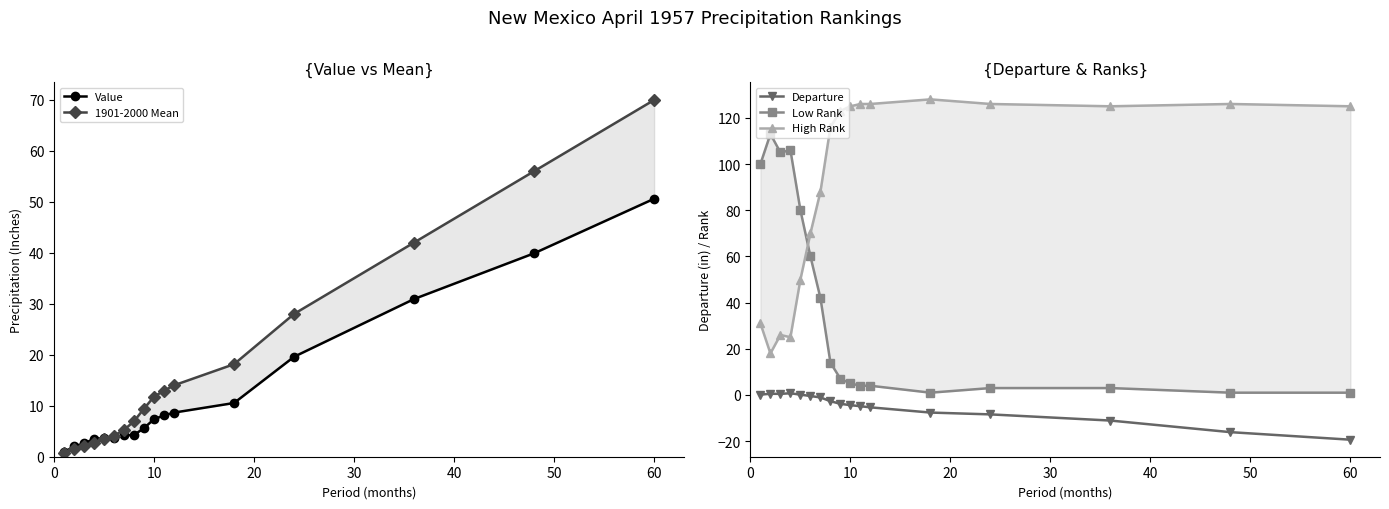

Which category has the lowest value in the Departure series?

60